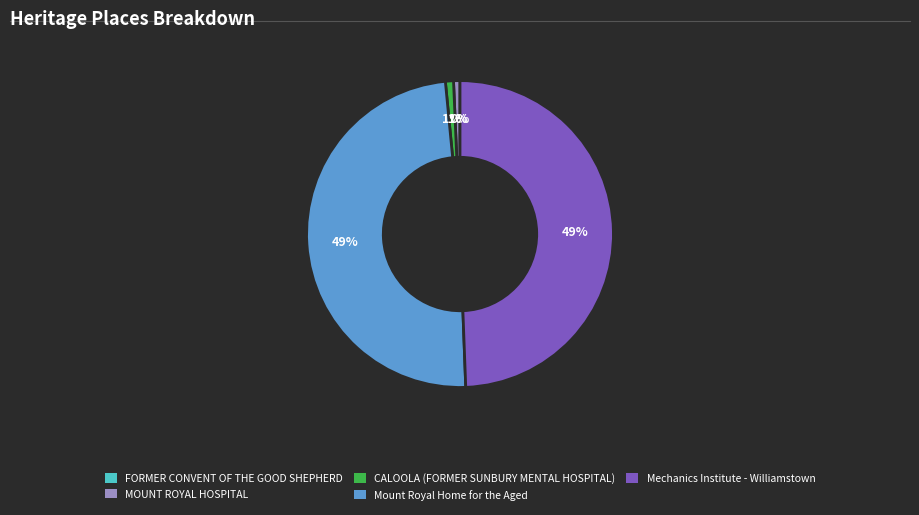

What percentage is the MOUNT ROYAL HOSPITAL slice, to the nearest percent?

1%